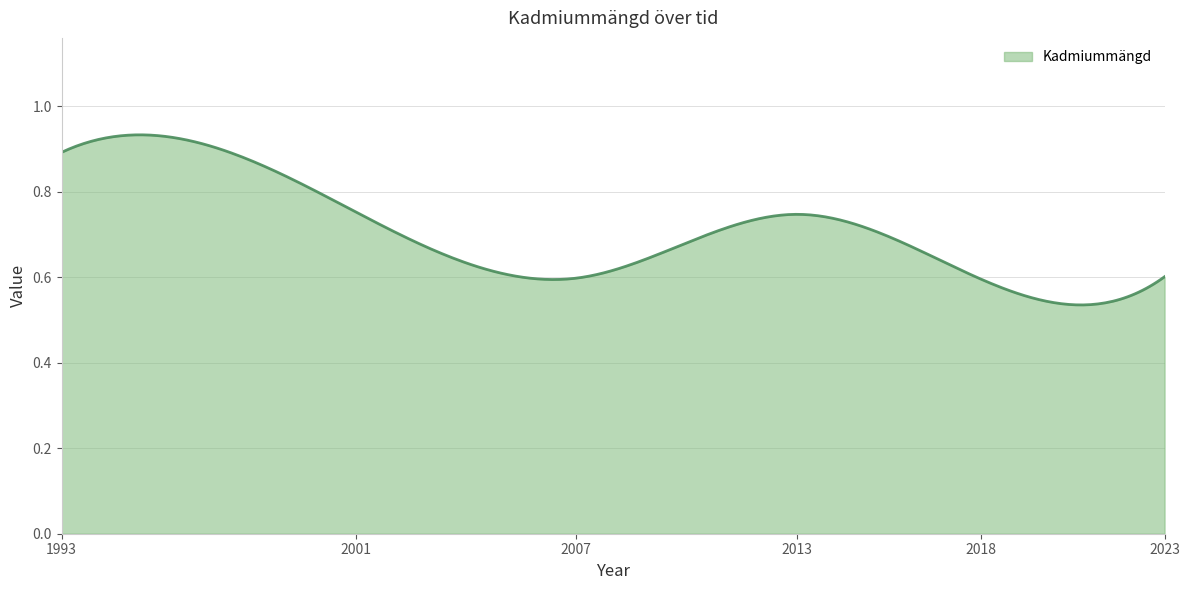

Does the chart have visible grid lines?

Yes